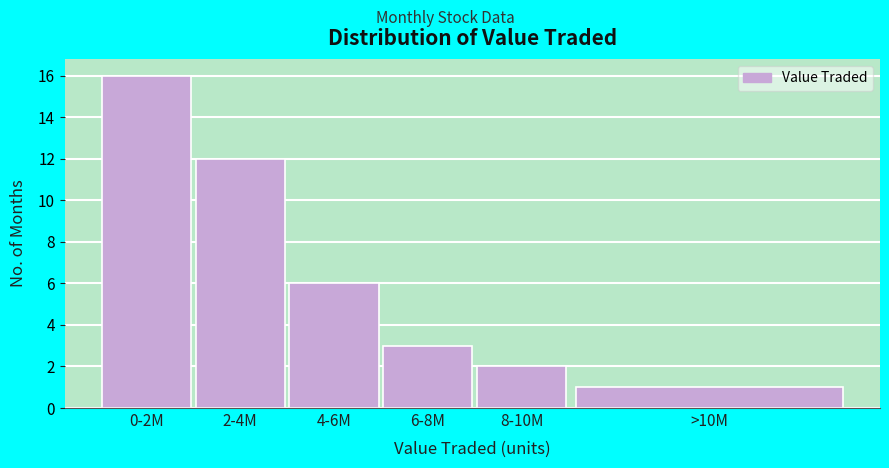

Reading right to left, extract all data points from this chart.

1	2	3	6	12	16